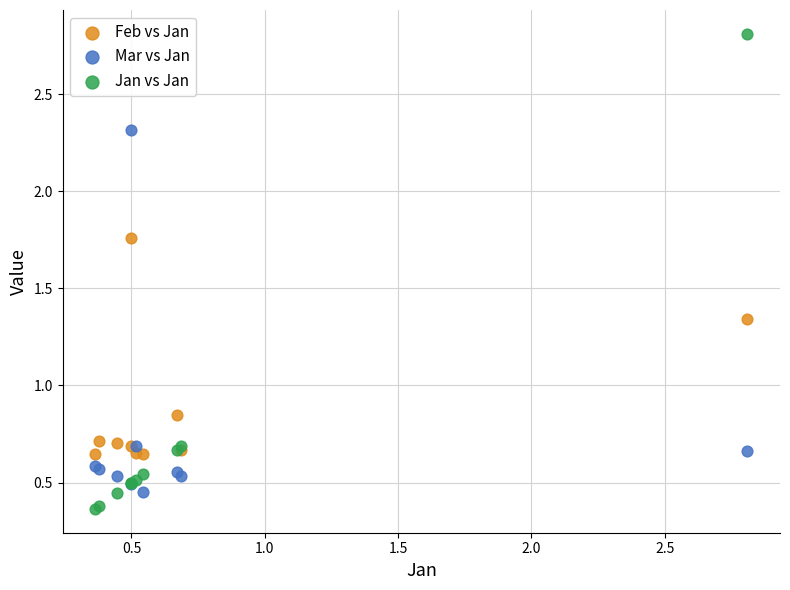

Which series has the widest spread of Y values?

Jan vs Jan